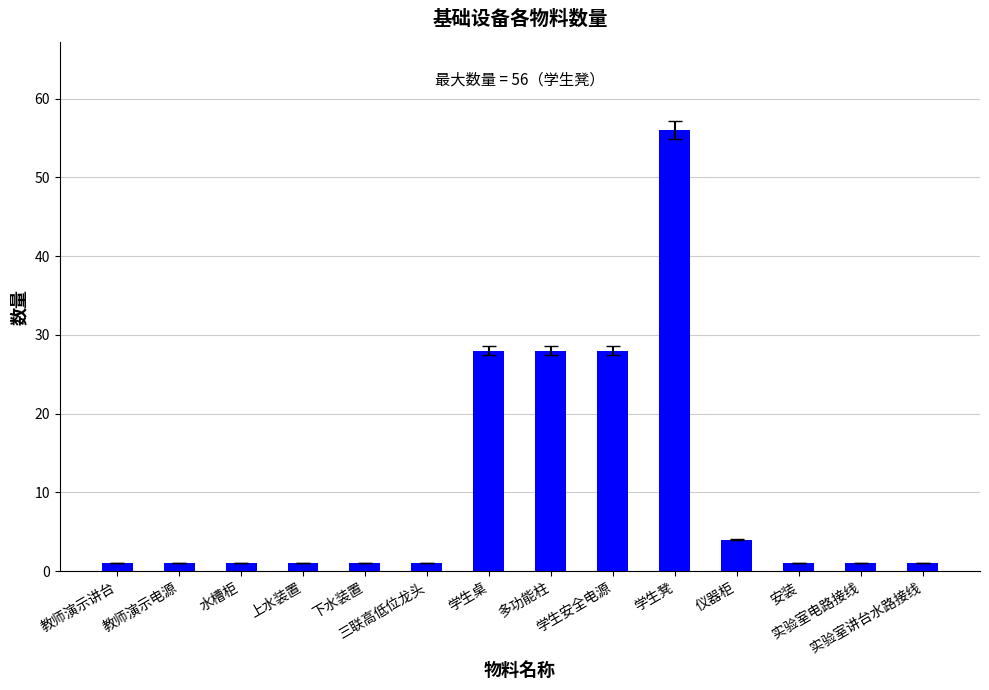

The chart shows a value of 1 at 实验室电路接线. True or false?

True